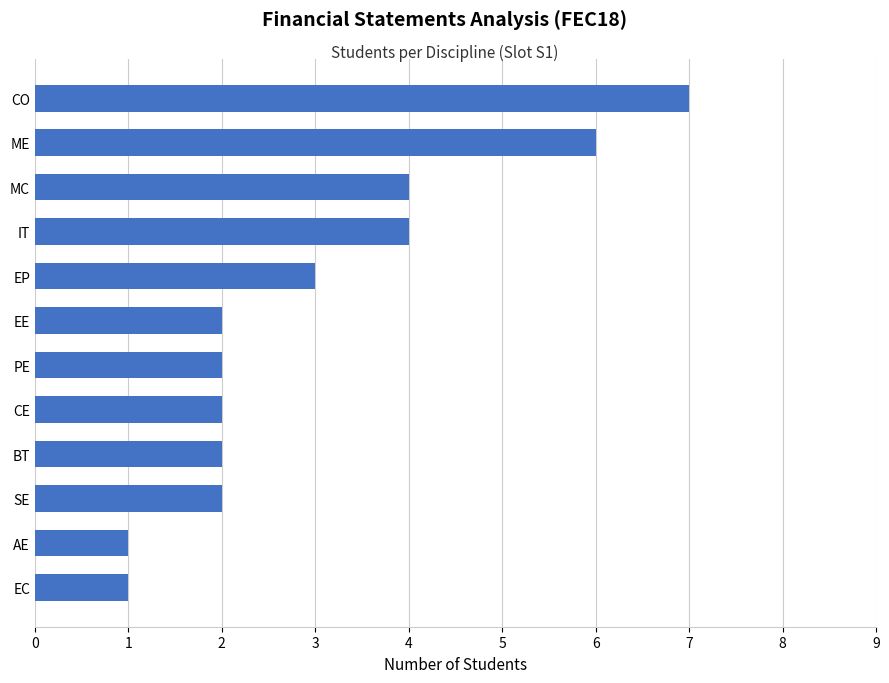

How many data points does each series have?

12